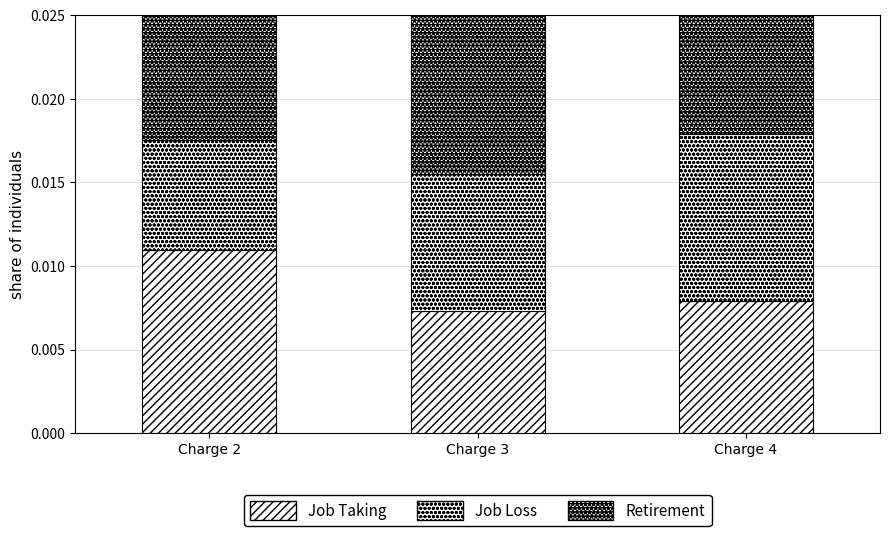

How many bars are there in total?

3